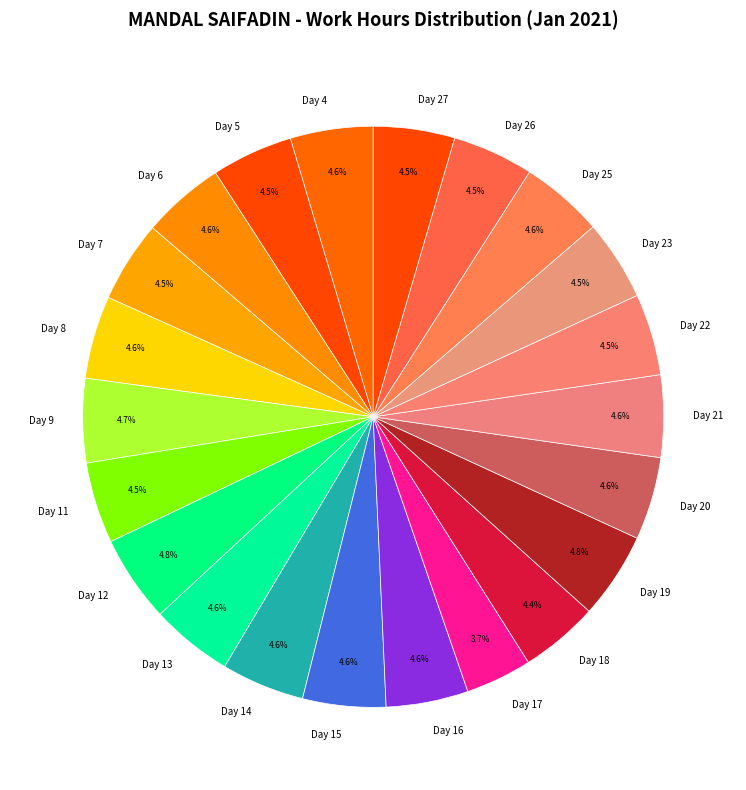

Does any single category account for the majority?

No